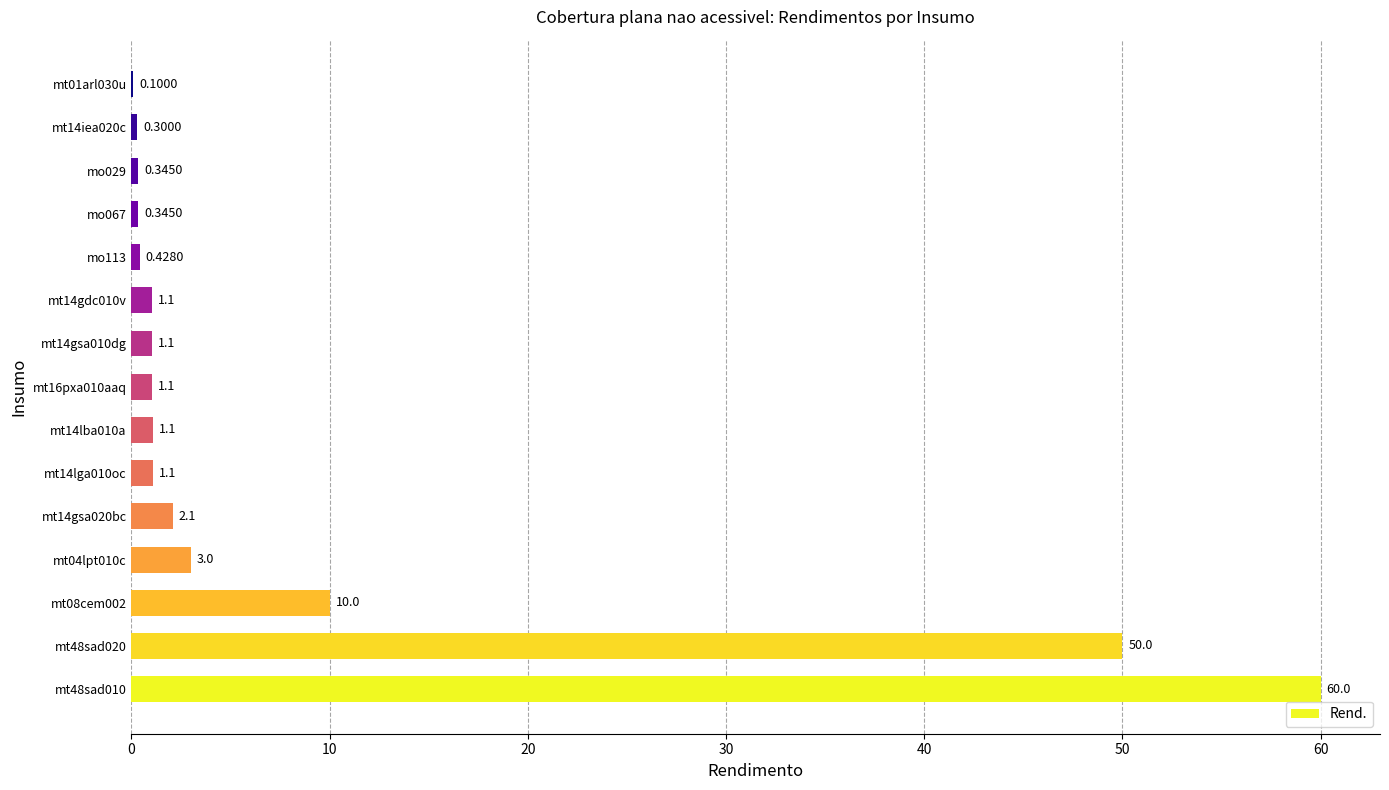

What is the sum of the values at mt14iea020c and mt14lba010a?

1.4